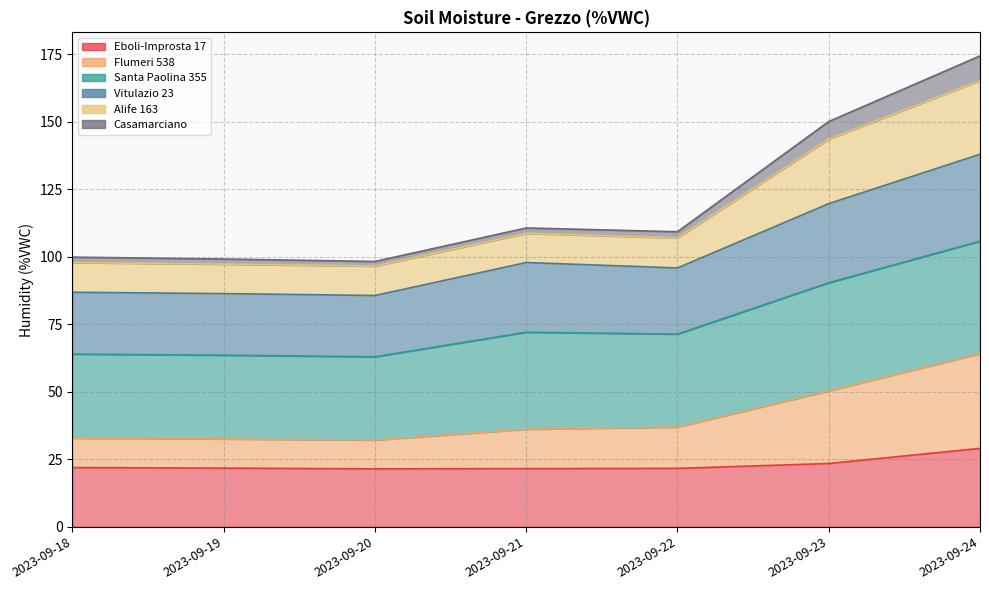

What is the value of the Eboli-Improsta 17 point at the 6th from the left?

23.4